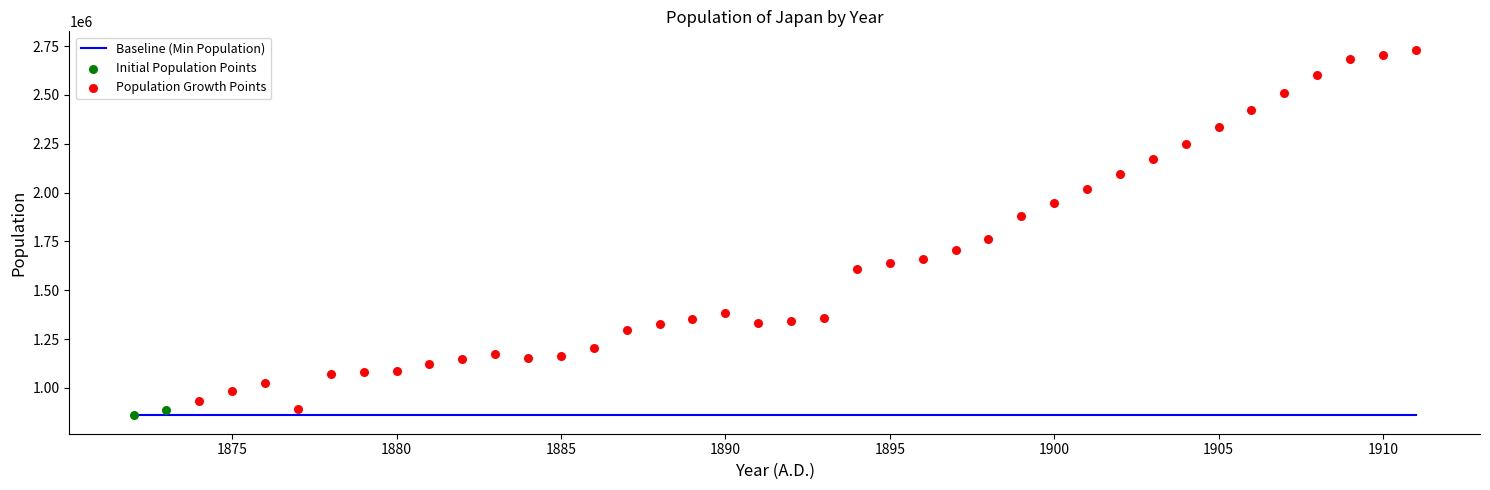

Which series reaches the minimum Y coordinate?

Initial Population Points